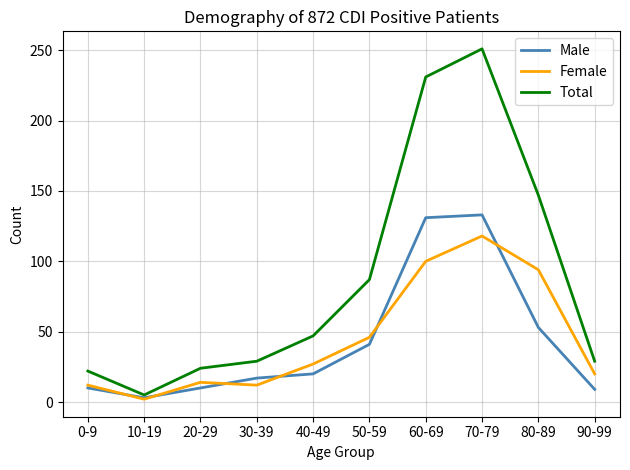

What is the minimum value for Total?

5